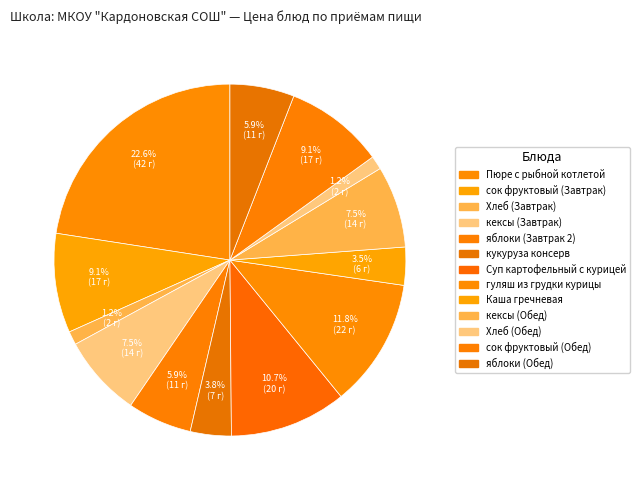

Which has a higher value, Суп картофельный с курицей or кексы (Завтрак)?

Суп картофельный с курицей